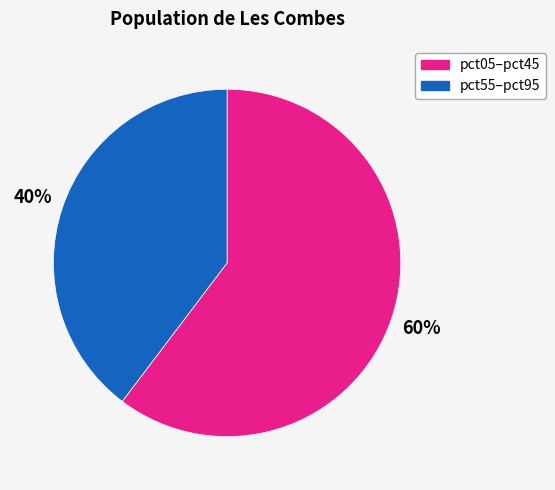

To the nearest percent, what is the combined percentage of pct55–pct95 and pct05–pct45?

100%